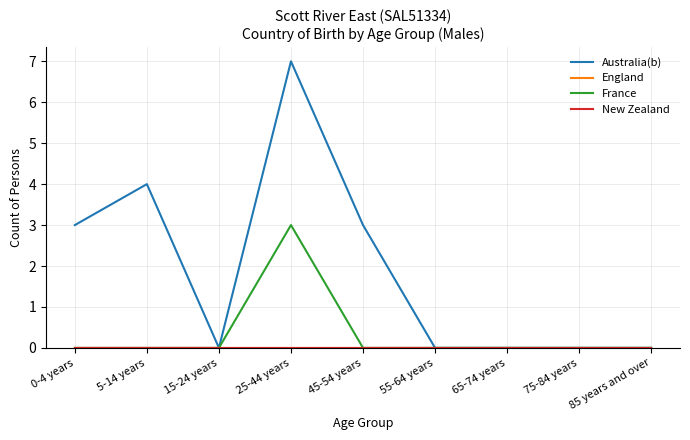

Is this an area chart (filled region under the line)?

No